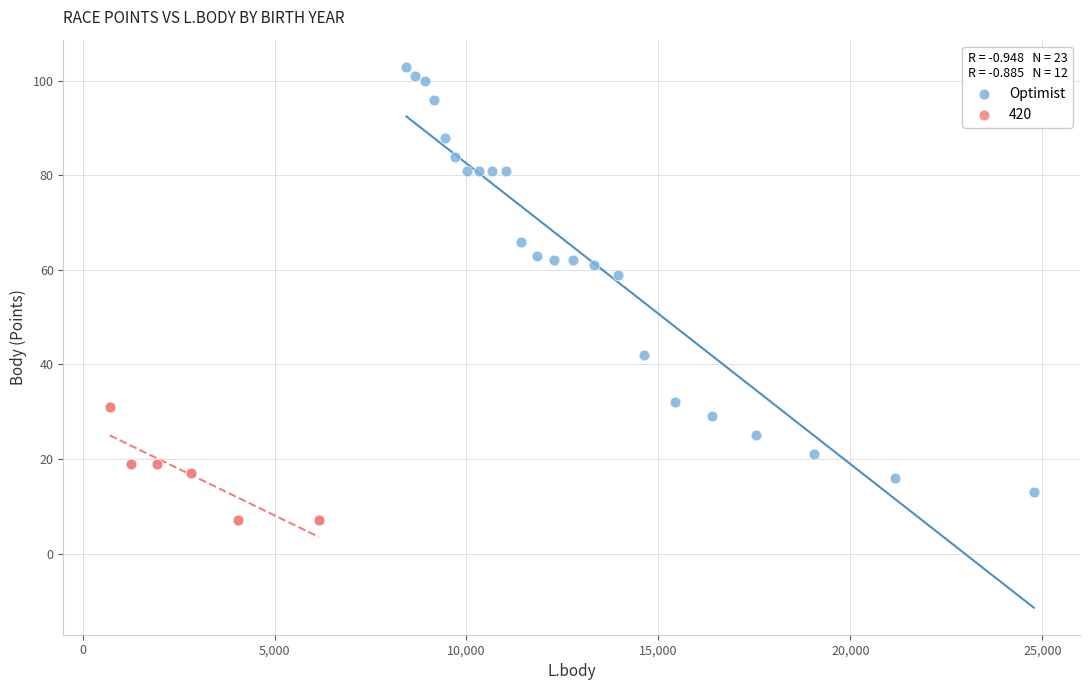

Which series contains the lowest Y value?

420